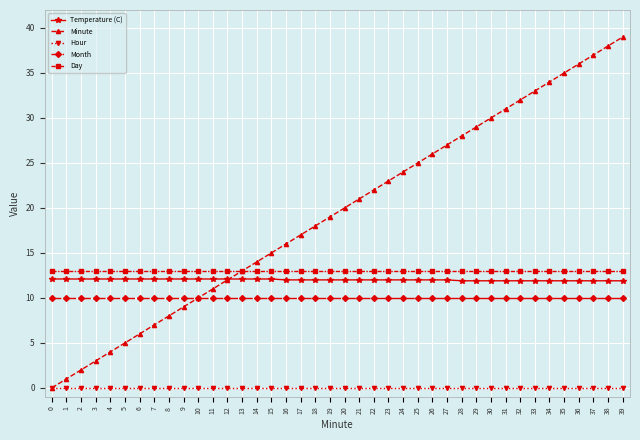

After their last crossing, which series has the higher values: Minute or Temperature (C)?

Minute